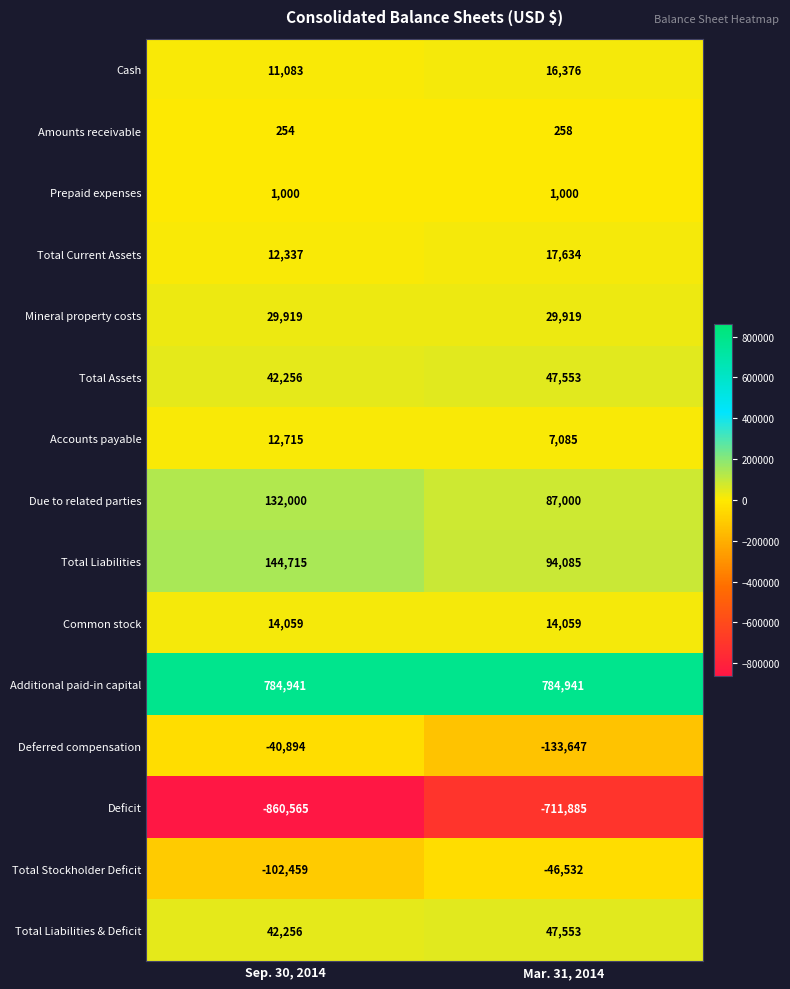

Is the value of Total Liabilities at Sep. 30, 2014 greater than the value of Accounts payable at Sep. 30, 2014?

Yes